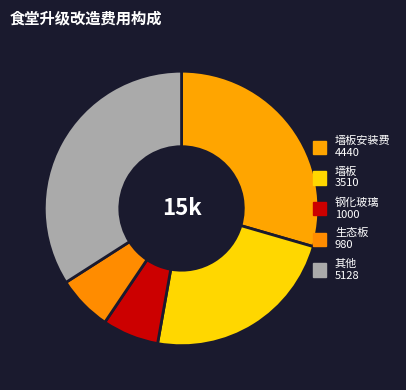

Count the number of slices in the pie.

5